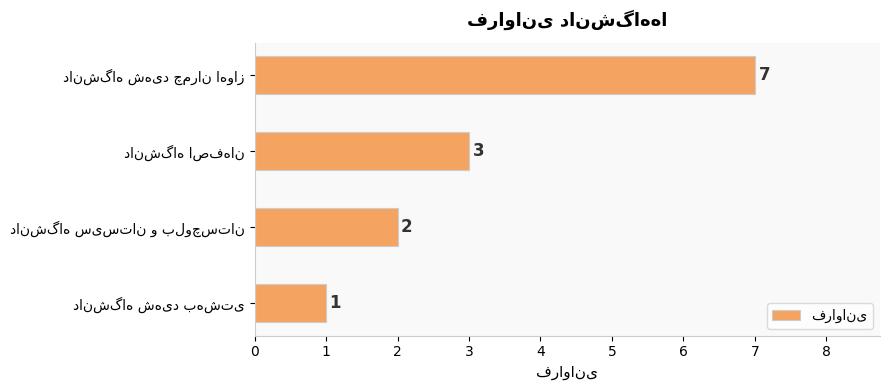

What is the average value?

3